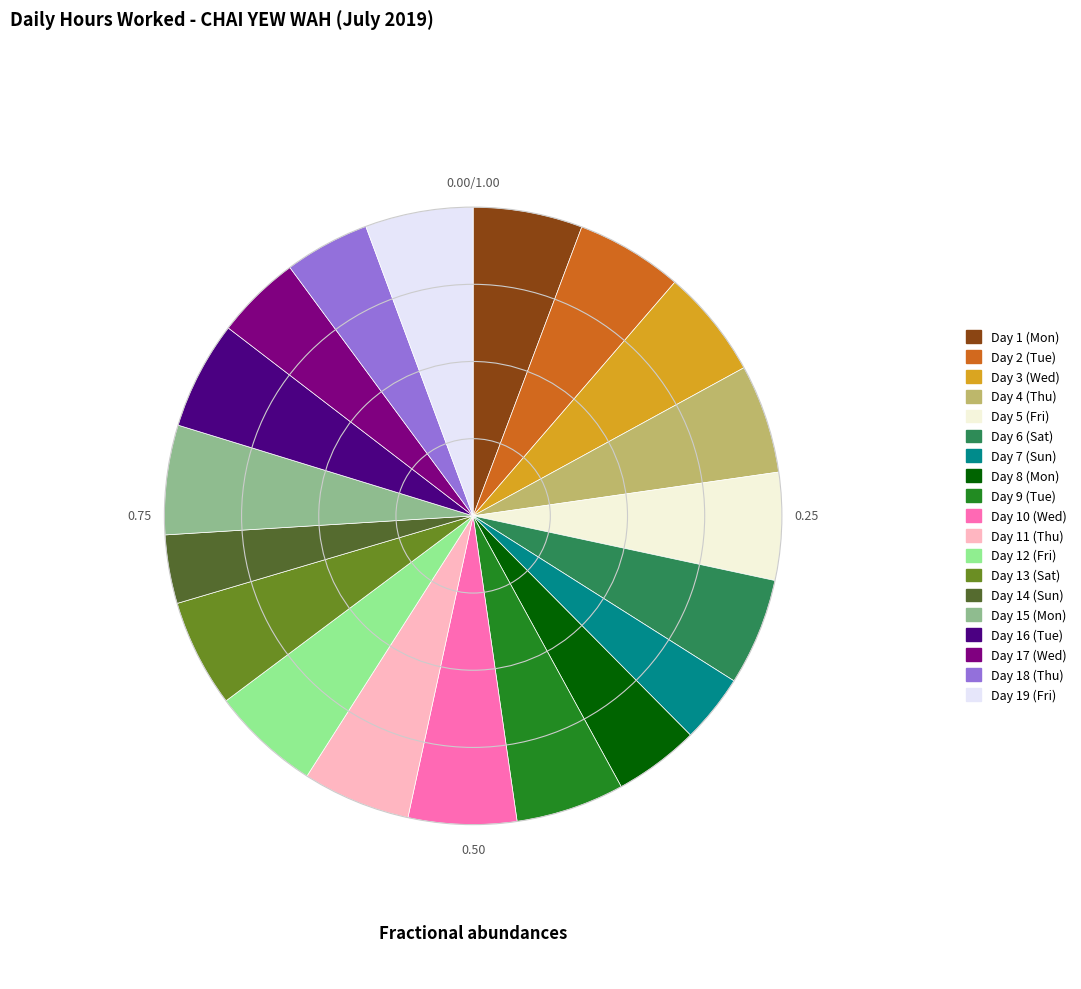

The Day 2 (Tue) slice represents 1% of the pie. True or false?

False